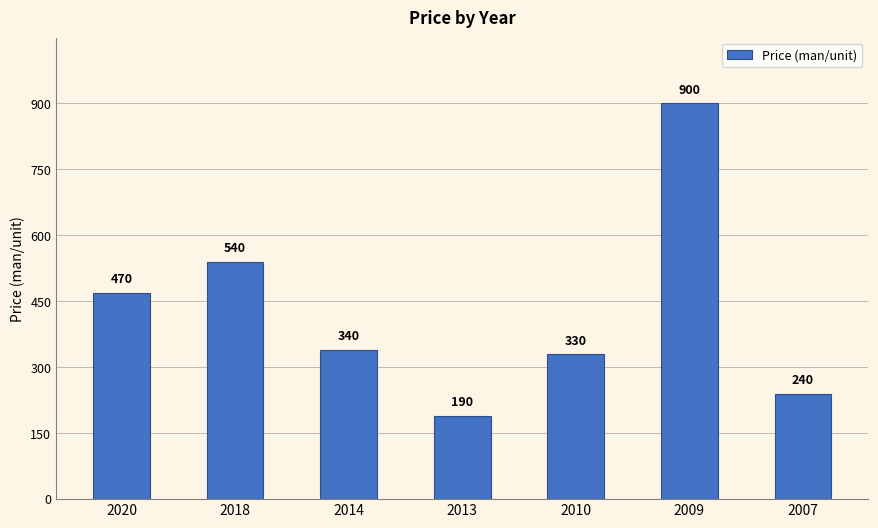

At which label is the value closest to 545?

2018